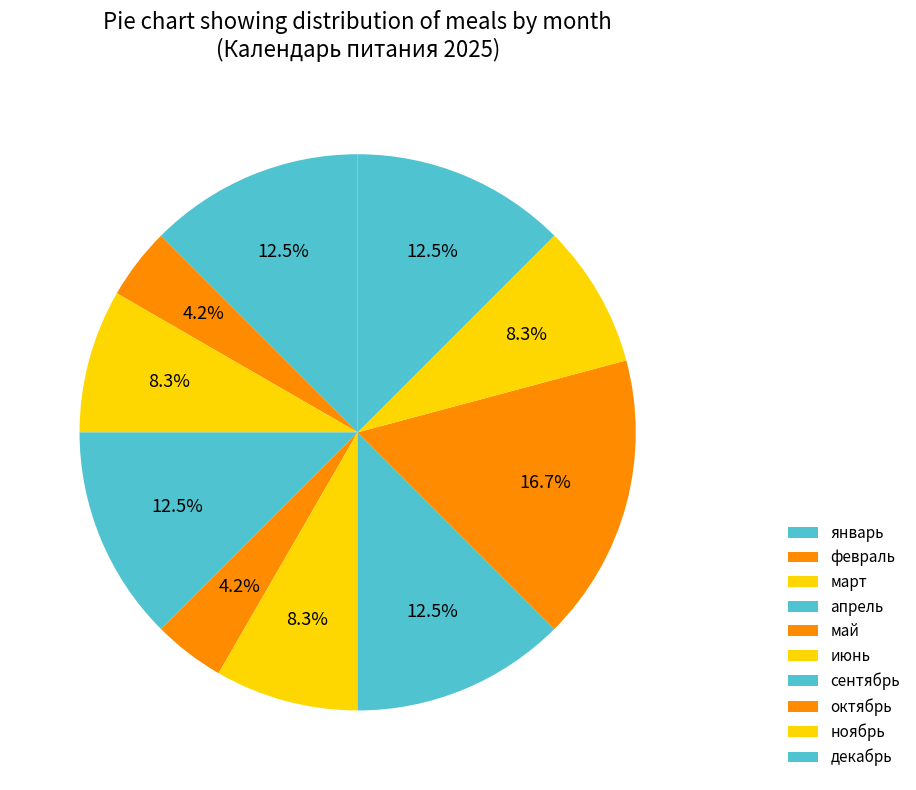

To the nearest percent, what is the average slice percentage?

10%